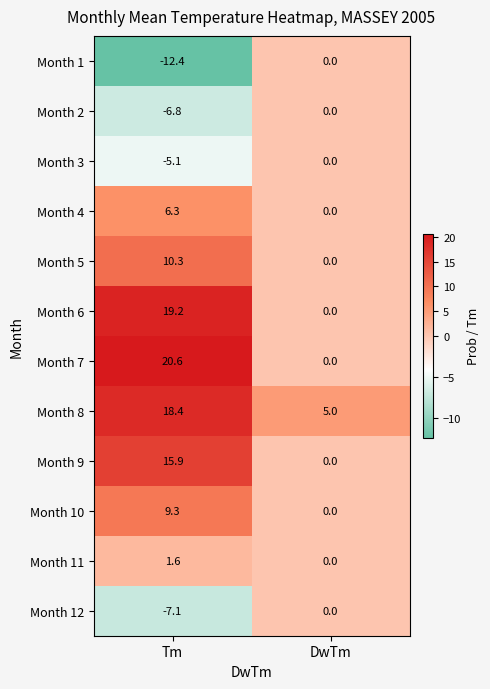

How many categories are shown in the chart?

2